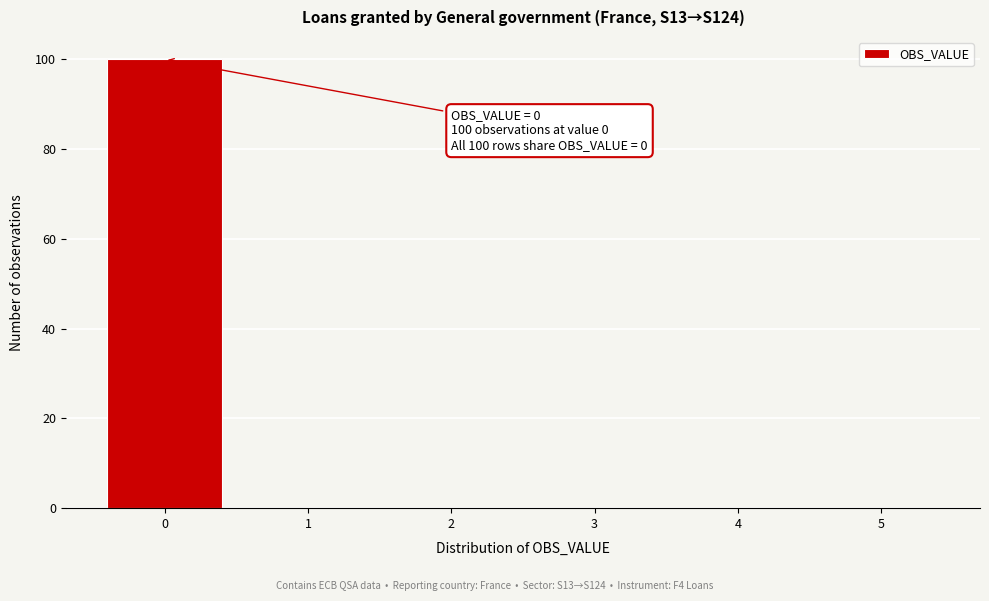

Which range on the x-axis has the tallest bar?

-0.5 to 0.5